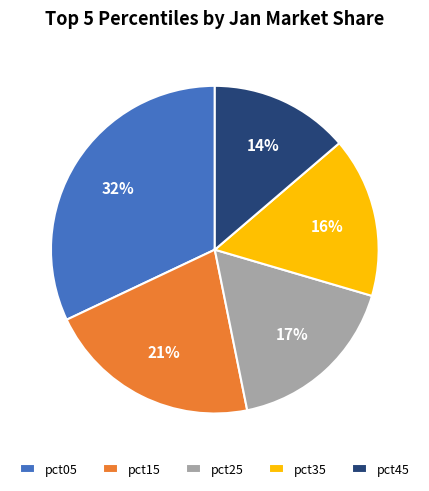

Do pct25 and pct15 together represent more than half of the pie?

No